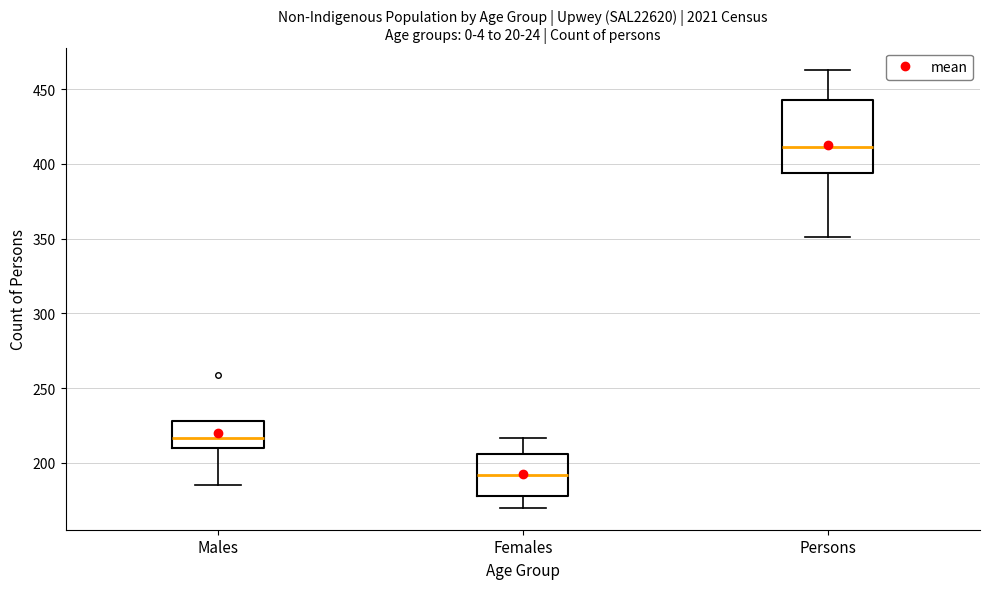

Reading left to right, read every box against the y-axis: the position of its median line, the range the box covers, and the ends of its whiskers. The values are not printed on the chart, so give them approximately, as read against the axis.

Males: median 215, box 210 to 230, whiskers 185 to 230
Females: median 190, box 180 to 205, whiskers 170 to 215
Persons: median 410, box 395 to 445, whiskers 350 to 465